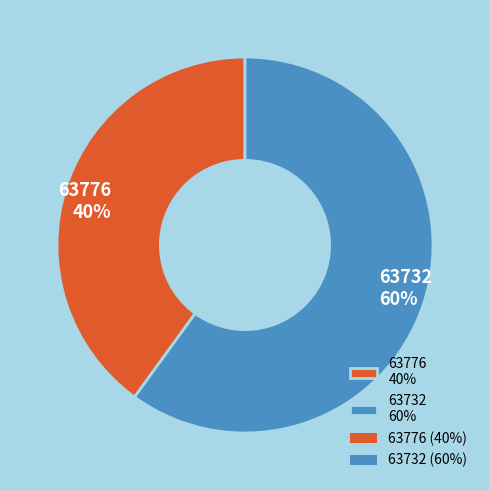

Which category has the smallest portion of the pie?

63776